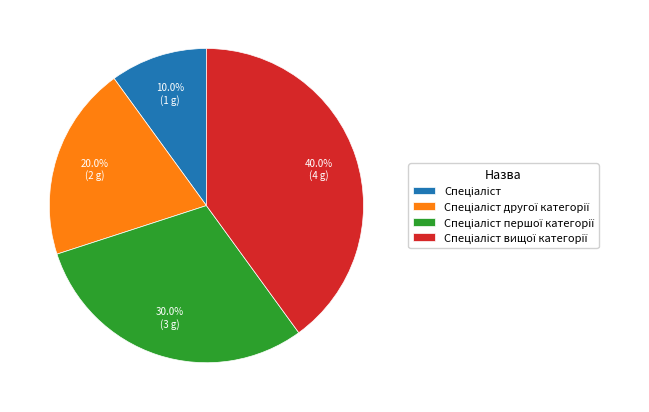

Does any single category account for the majority?

No